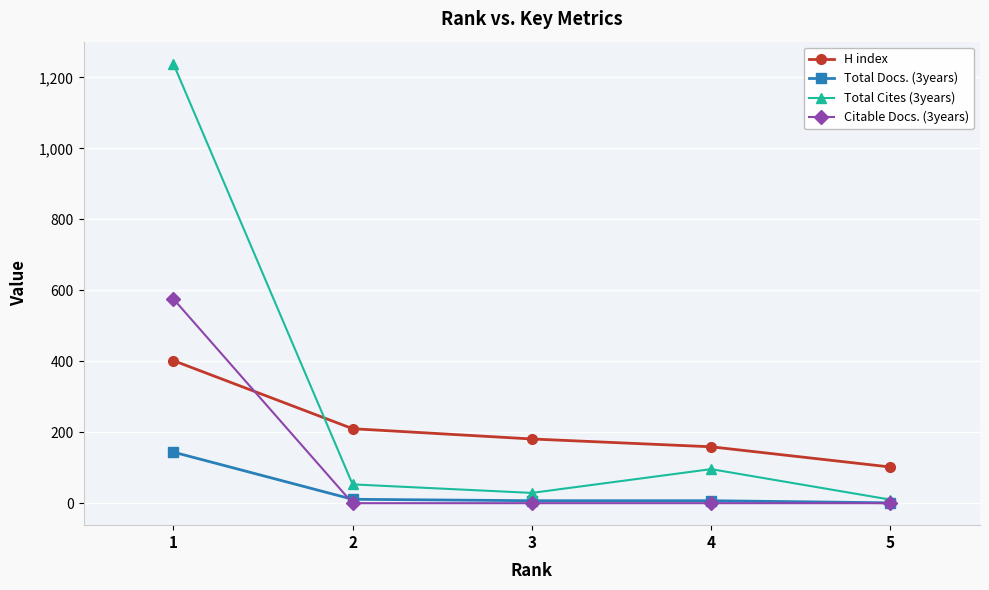

Where does the H index series first go above 181?

1